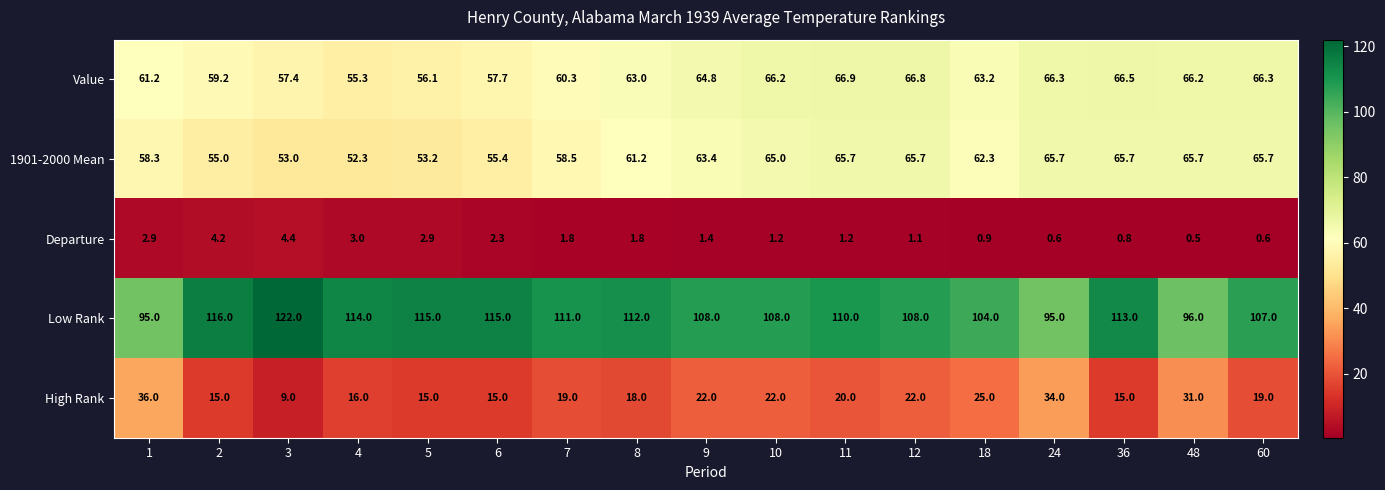

Between 10 and 24, which series saw the biggest shift?

Low Rank